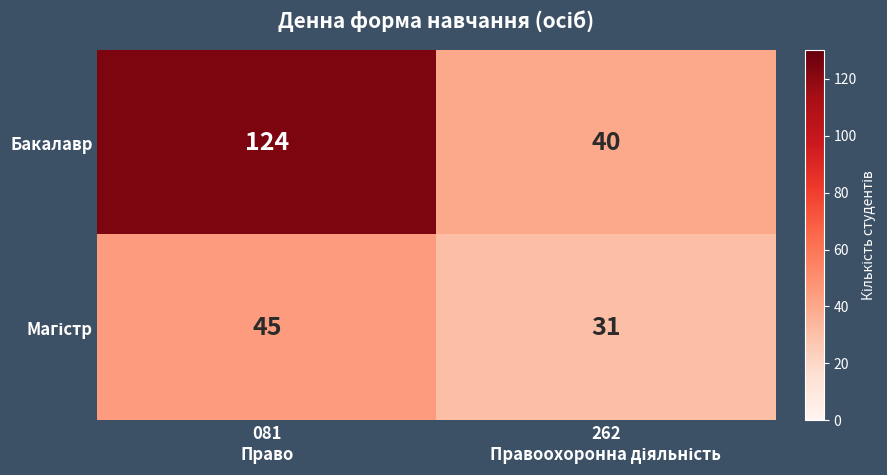

What is the average value of the Бакалавр series?

82